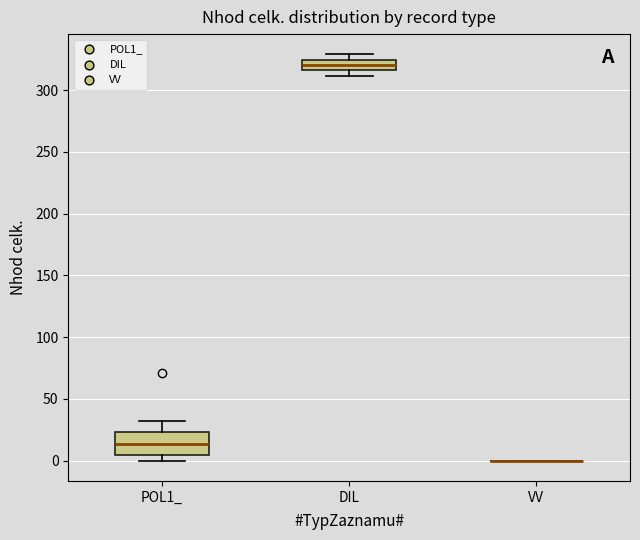

Where does the median line of the box for POL1_ sit on the y-axis? The values are not printed on the chart, so give them approximately, as read against the axis.

15